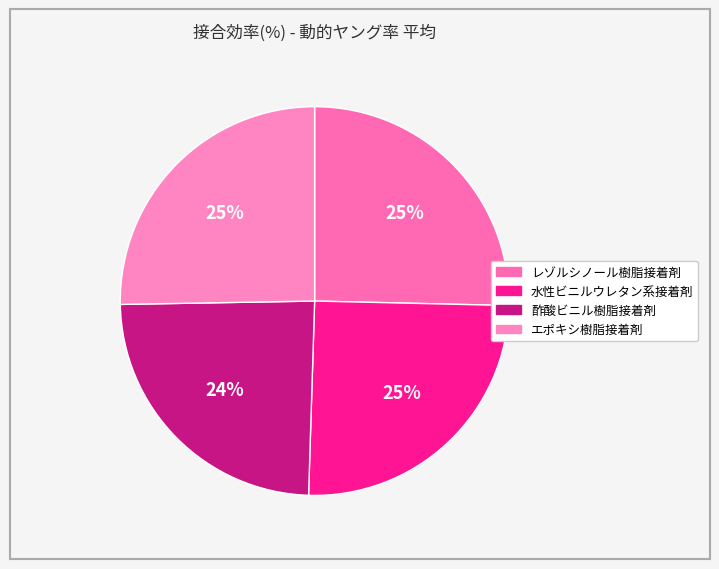

Is there any slice that represents more than half of the pie?

No